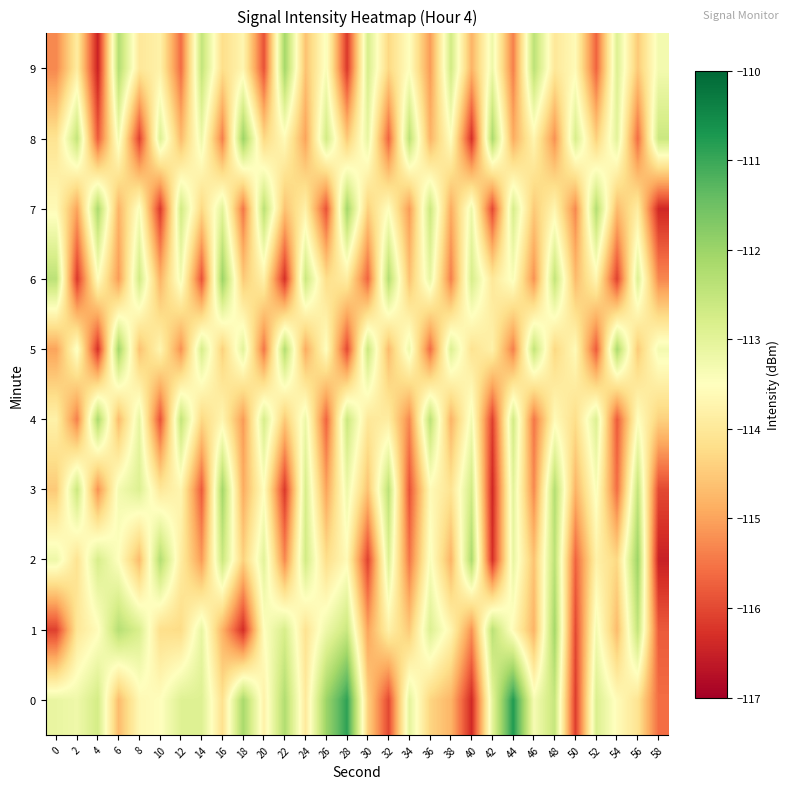

How many data points does each series have?

30